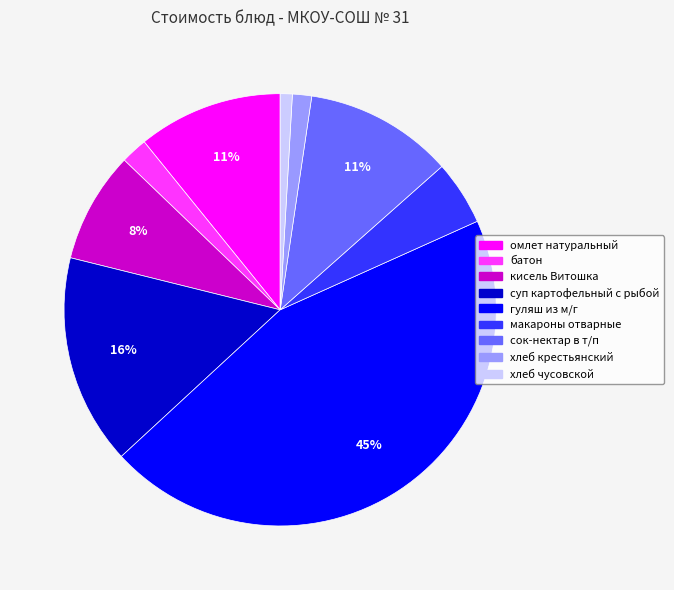

Do батон and хлеб крестьянский together represent more than half of the pie?

No